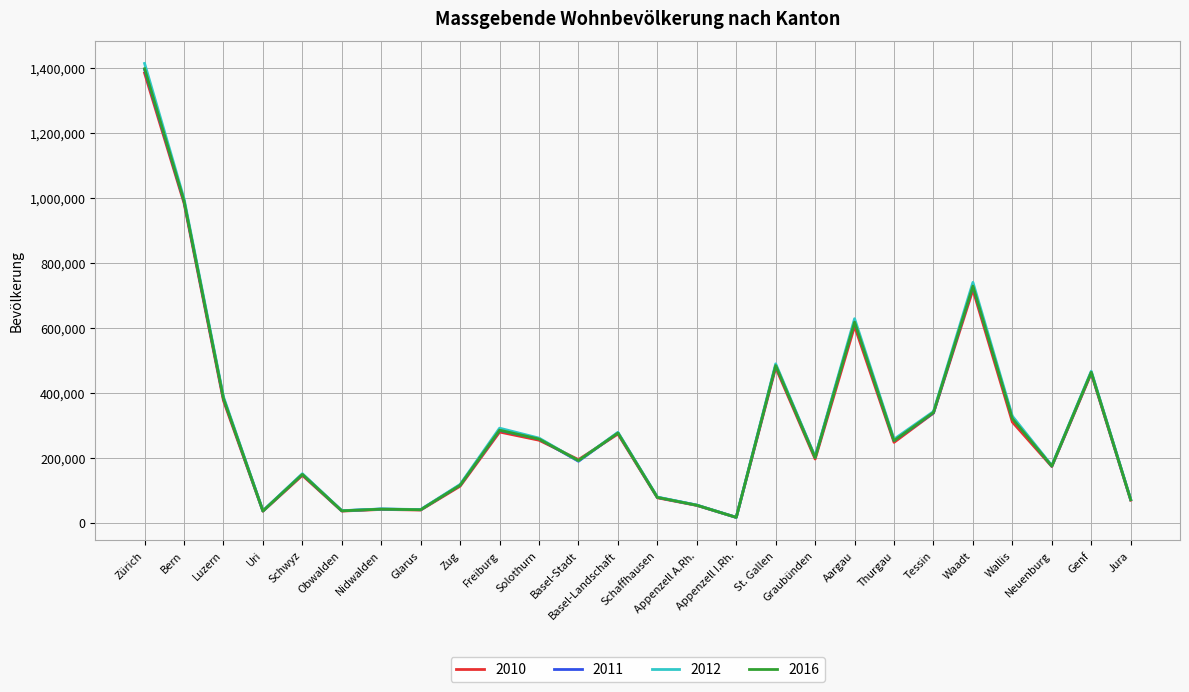

At which label is 2016 closest to 706477?

Waadt